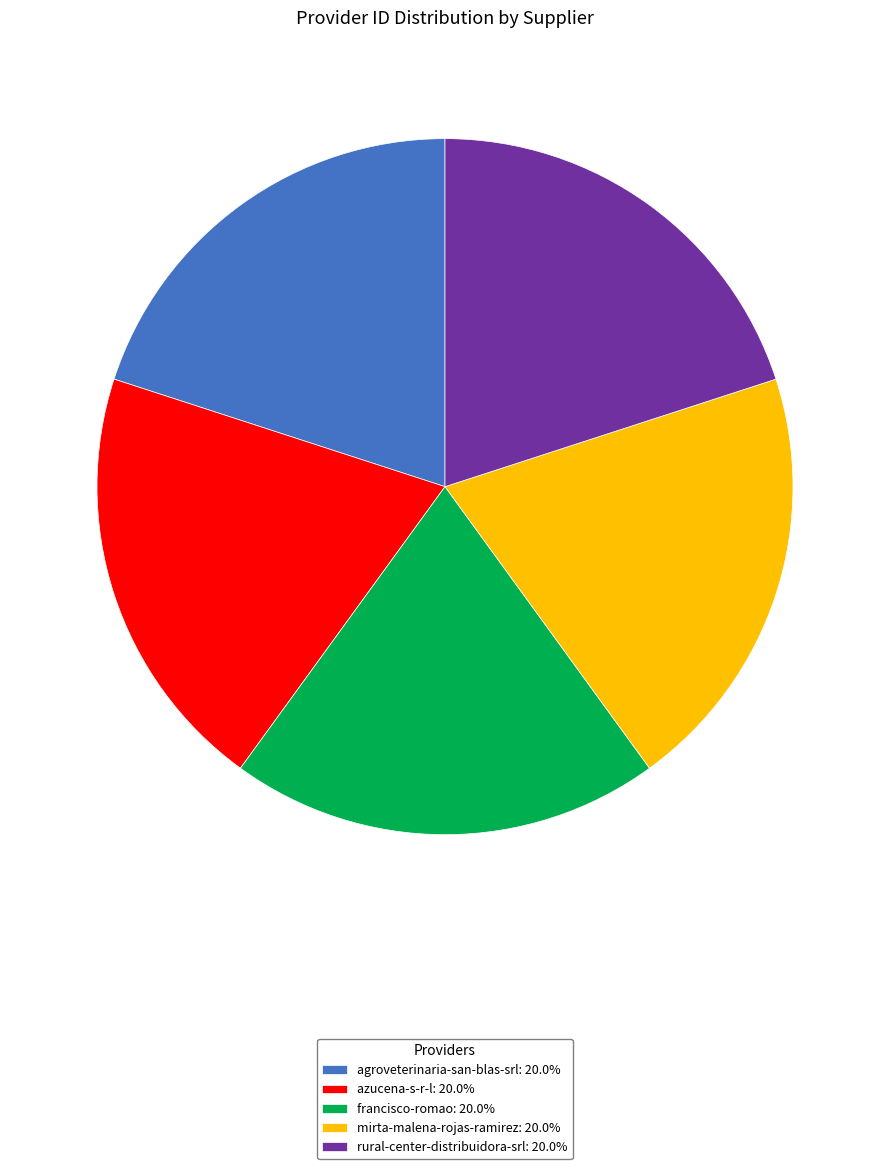

Do azucena-s-r-l: 20.0% and agroveterinaria-san-blas-srl: 20.0% together represent more than half of the pie?

No